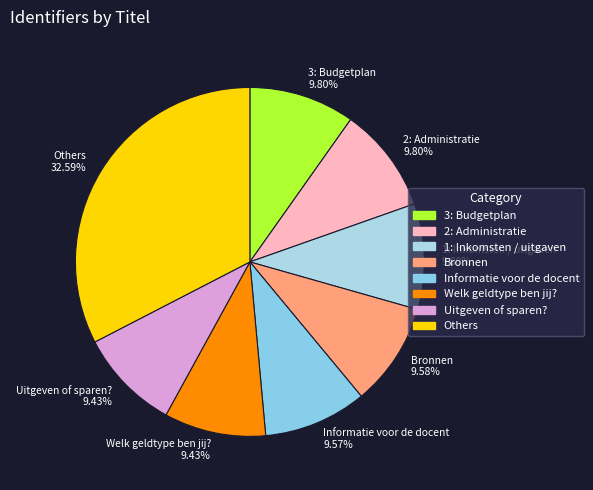

How many slices are in this pie chart?

8